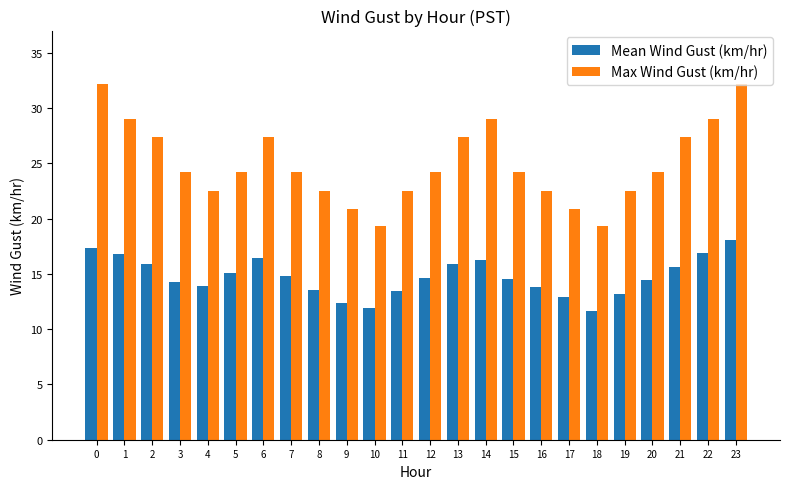

Which series has the widest spread of values?

Max Wind Gust (km/hr)